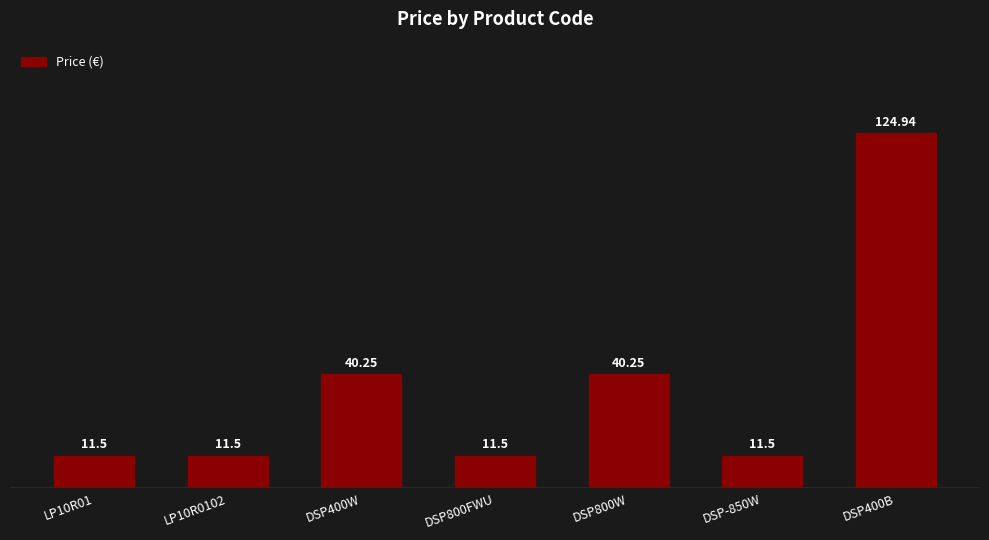

What position from the right is LP10R0102?

6